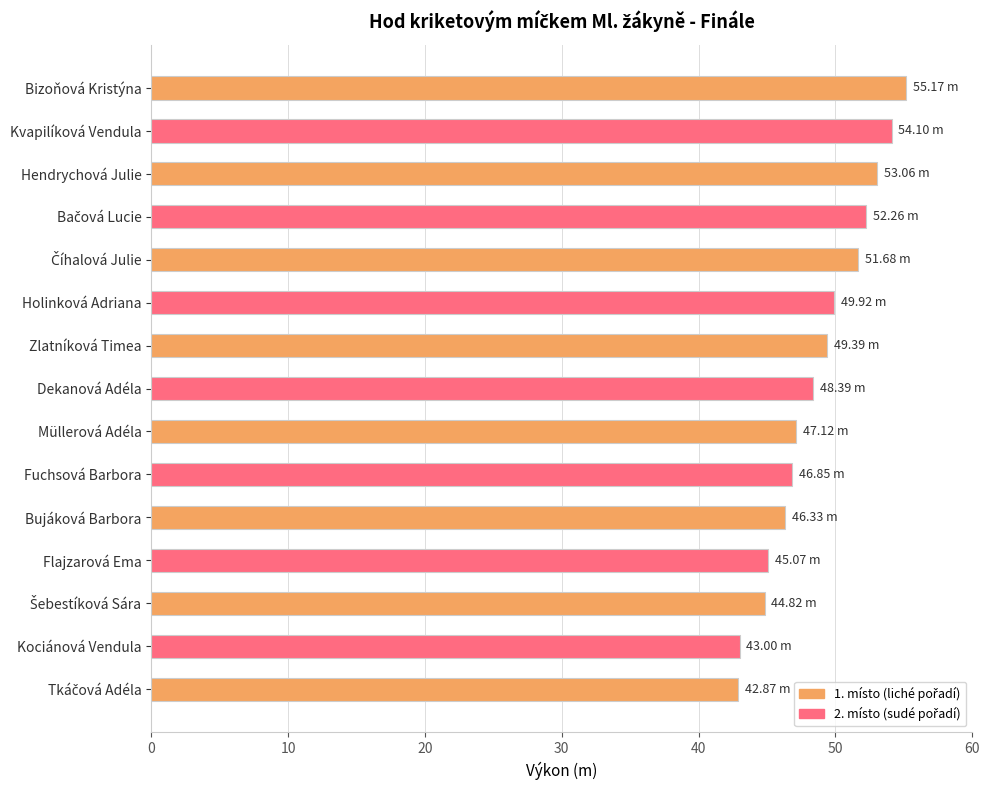

What is the difference between the maximum and second lowest values?

12.2